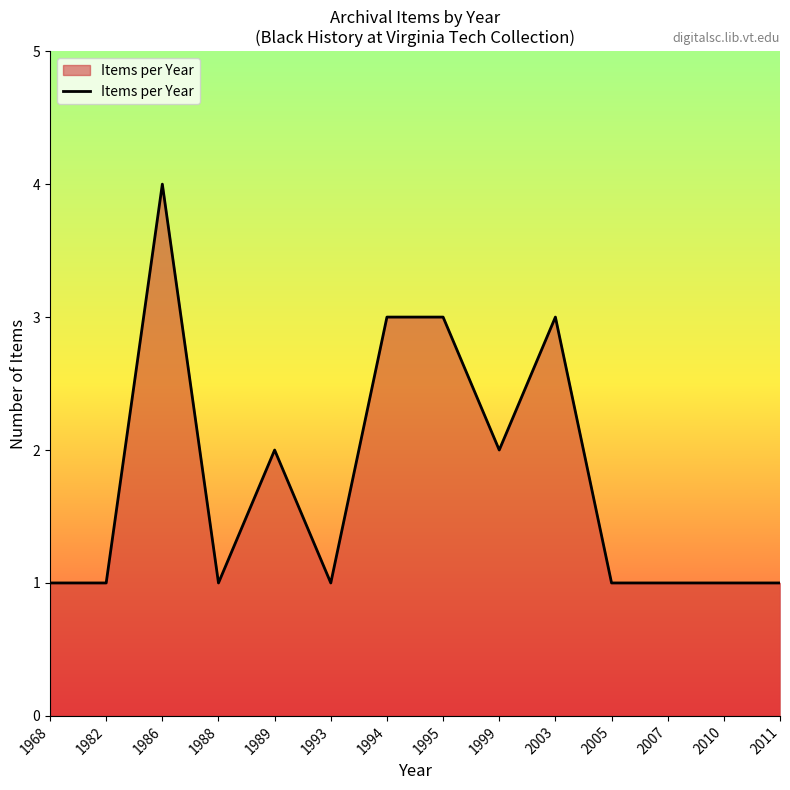

Is it true that the value at 1995 is 2?

False